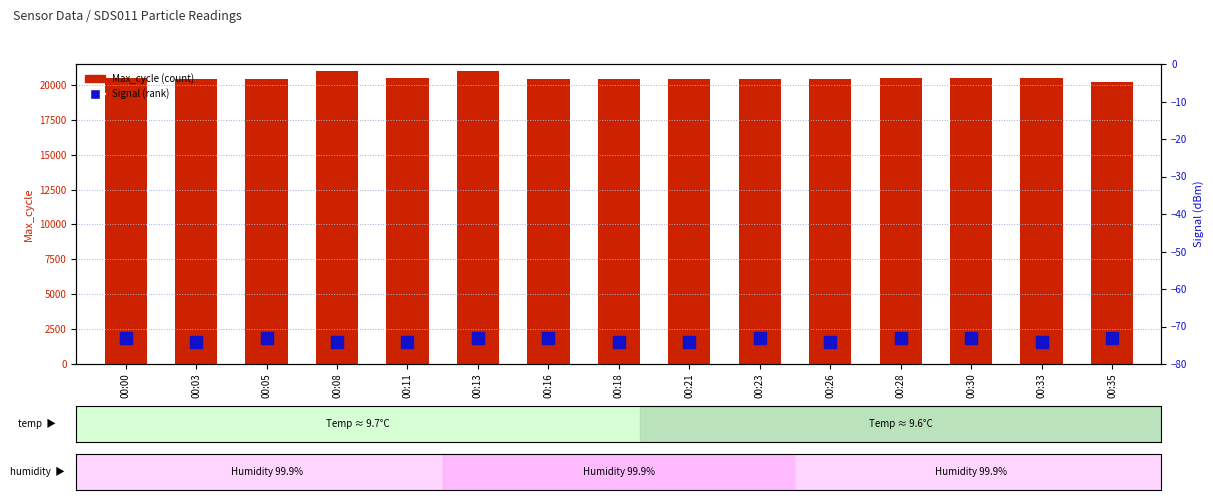

Between 00:26 and 00:03, which is larger?

00:03